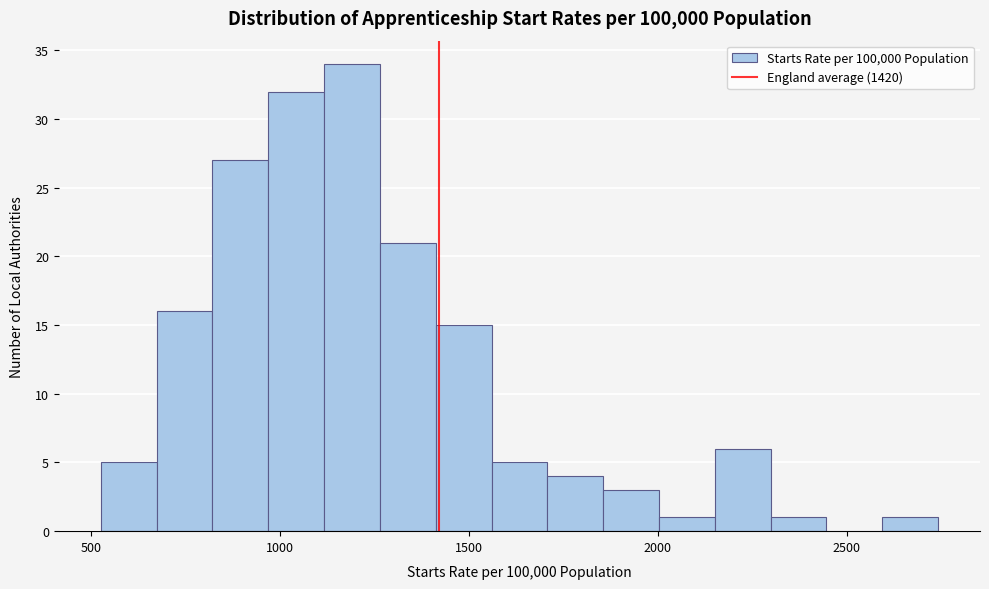

Read against the x-axis, roughly where is the centre of the tallest bar?

1200